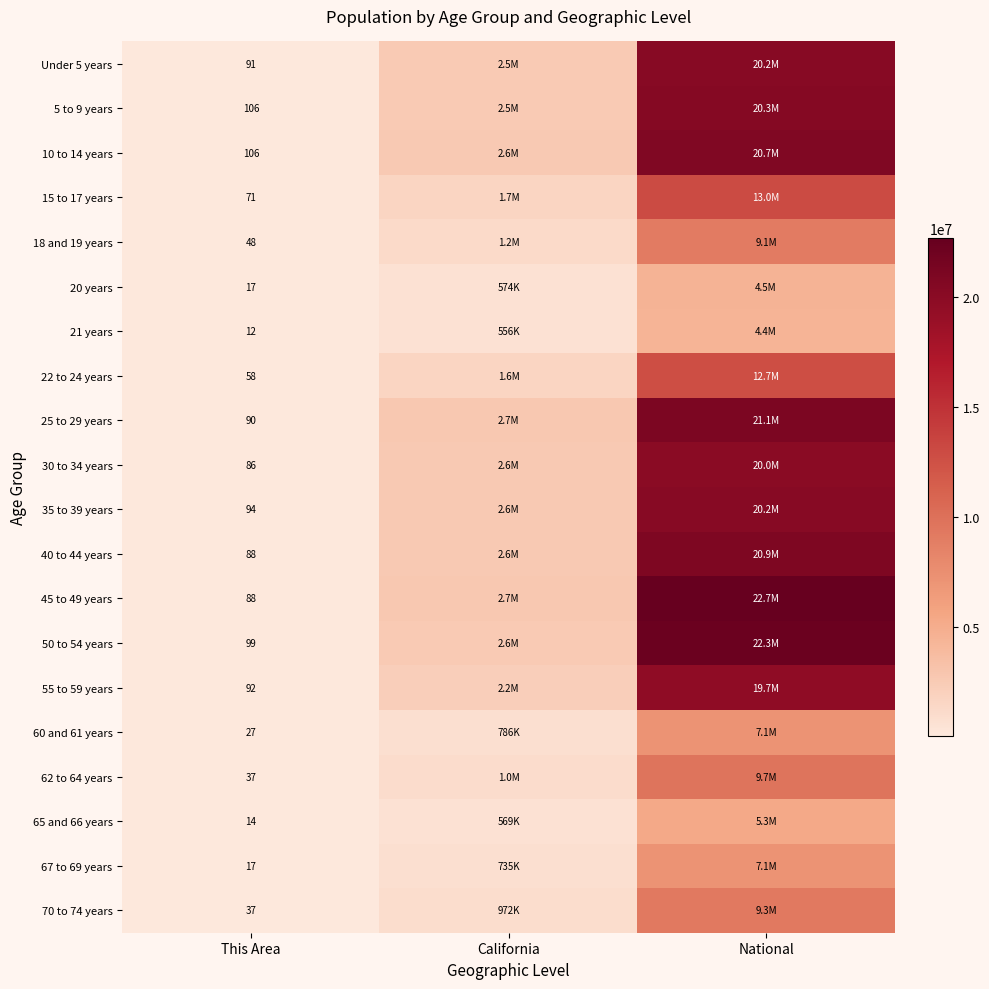

At which category is the sum across all series the highest?

National